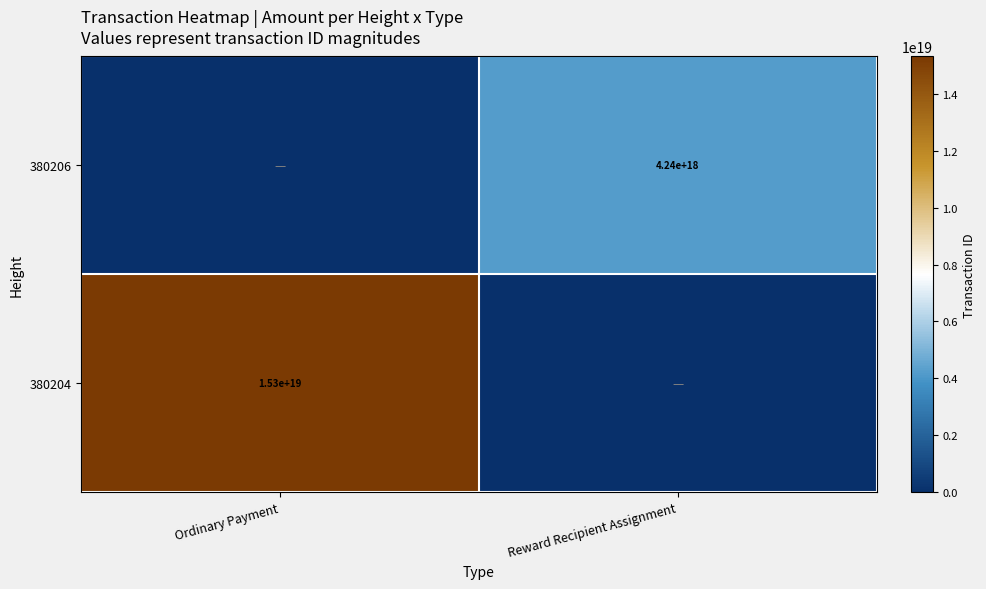

True or false: 380206 has a value of 5526932433468503040 at Reward Recipient Assignment.

False